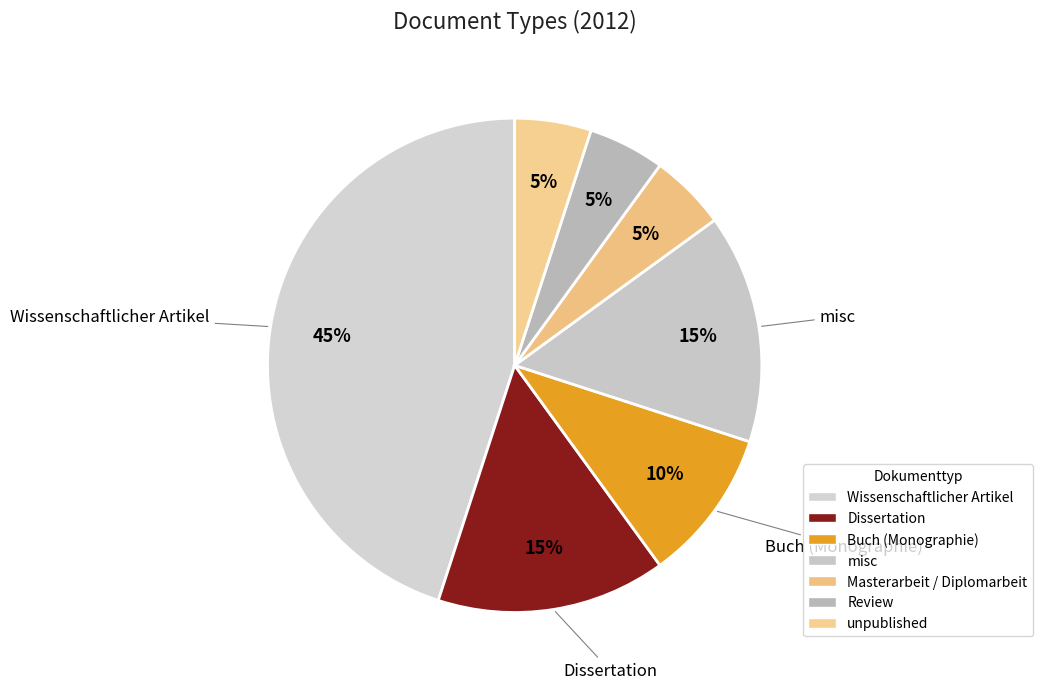

Is misc the majority of the pie?

No